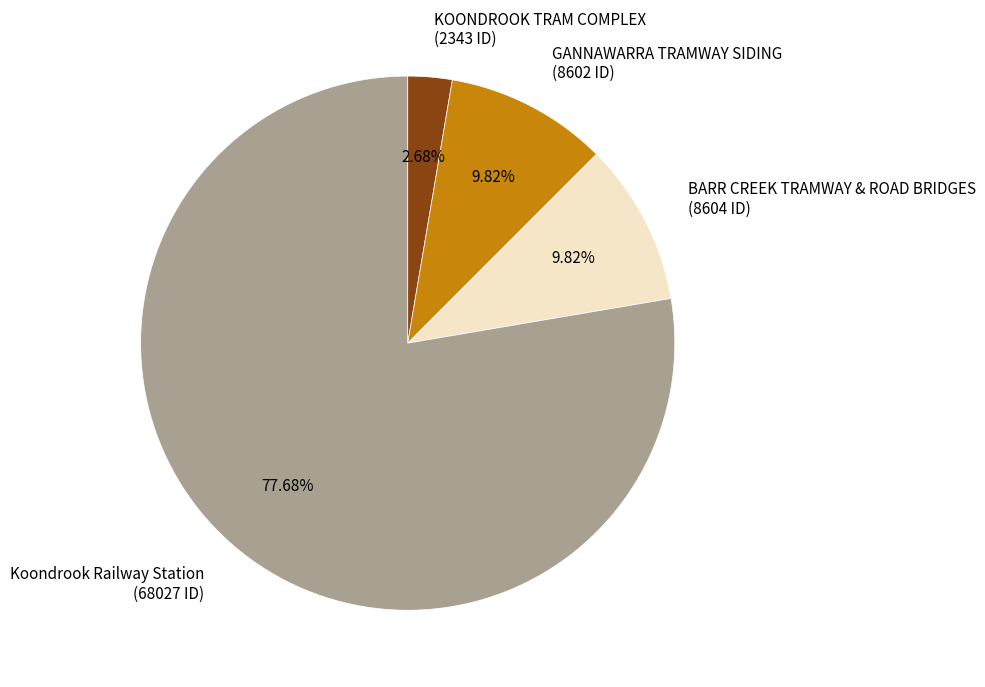

Is the sum of KOONDROOK TRAM COMPLEX and GANNAWARRA TRAMWAY SIDING greater than half?

No